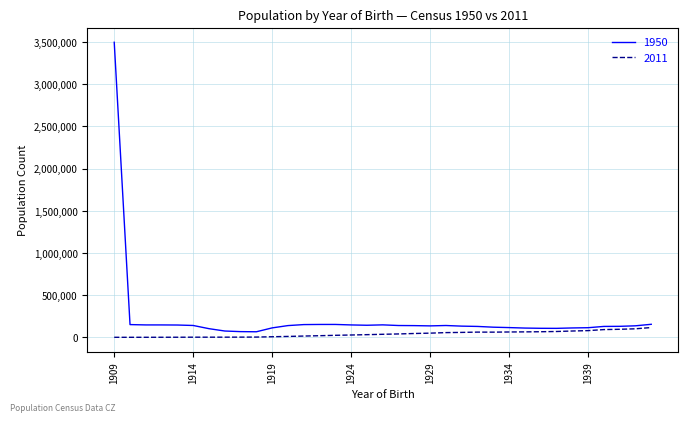

How many lines are shown in the chart?

2